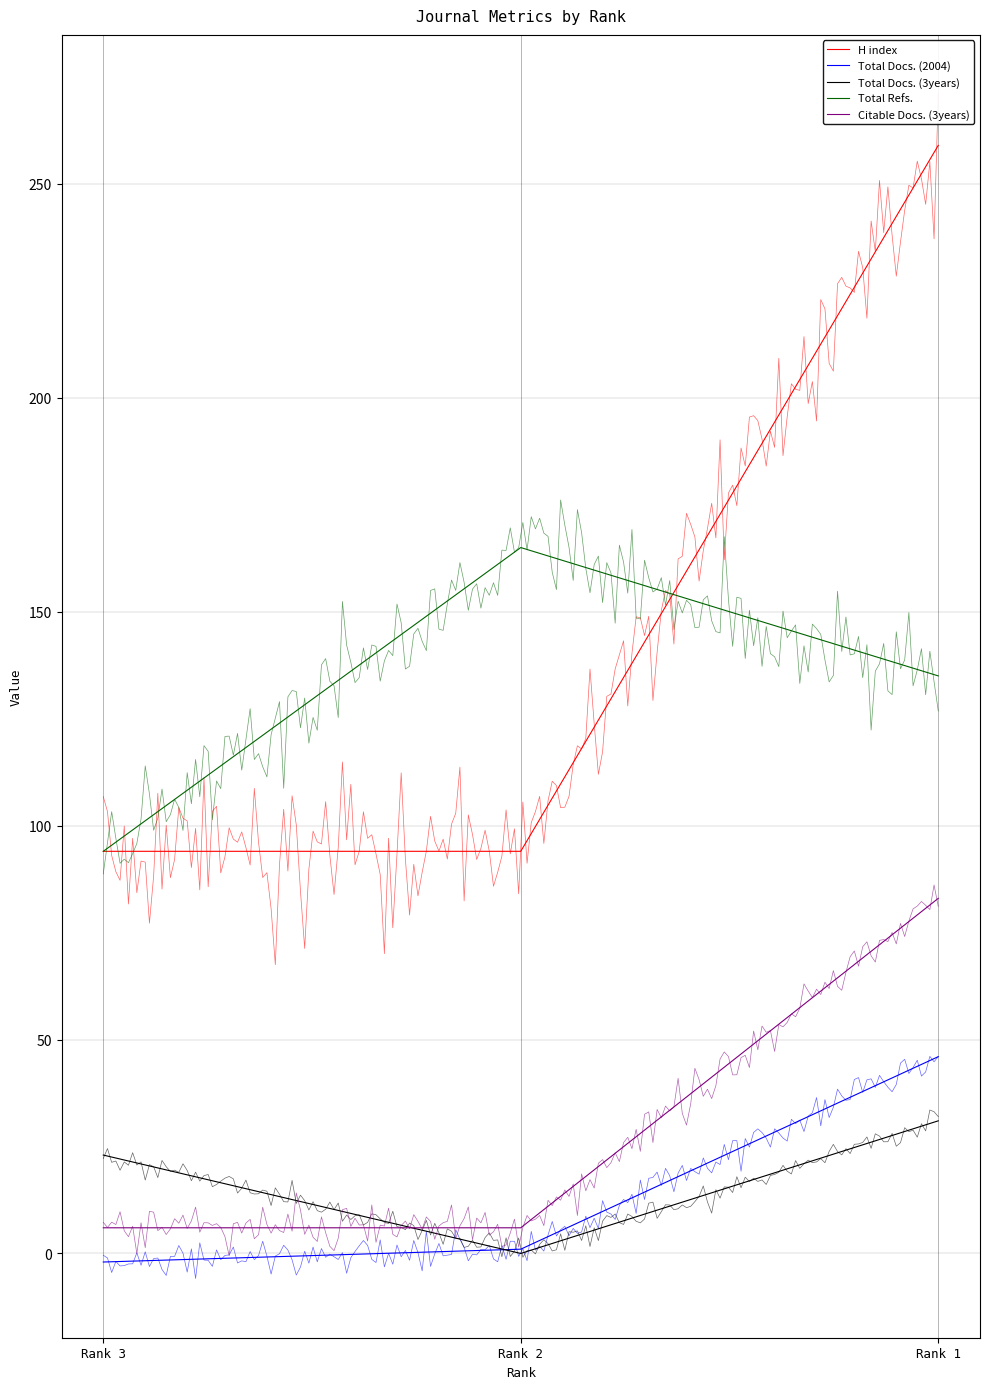

What is the average value of the Citable Docs. (3years) series?

32